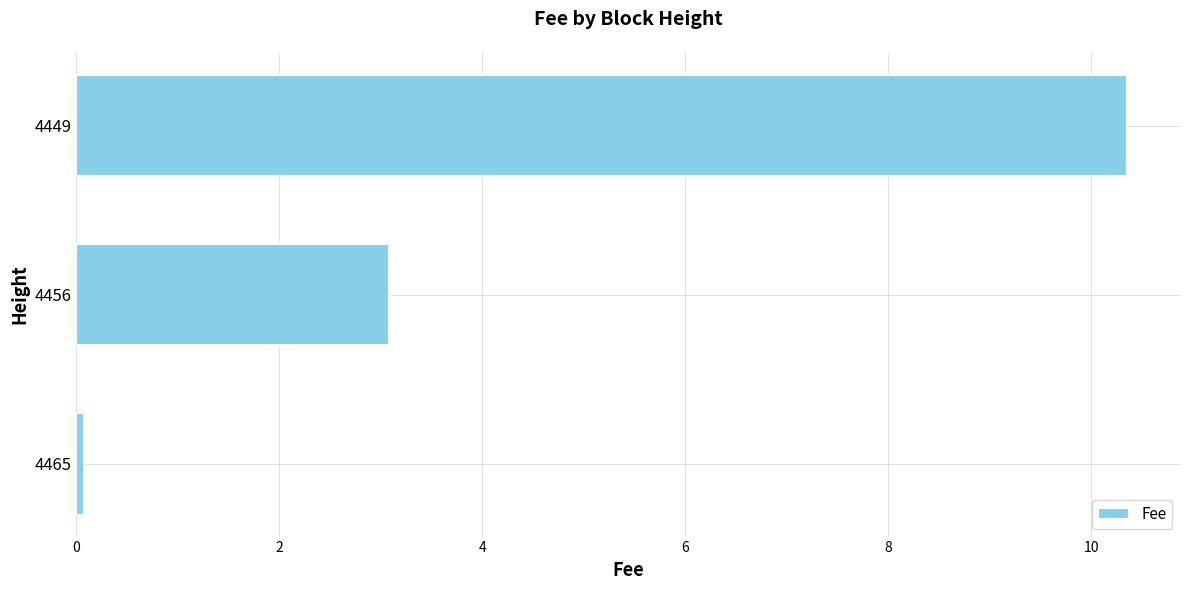

List the labels in order of value, largest first.

4449, 4456, 4465